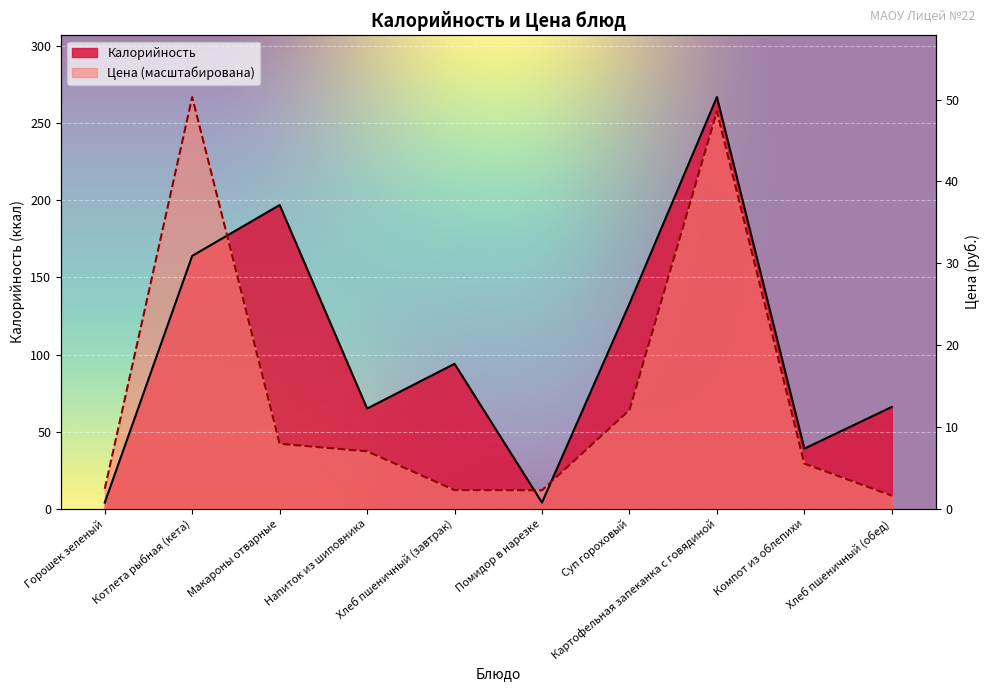

List the series in order of their overall mean, highest first.

Калорийность, Цена